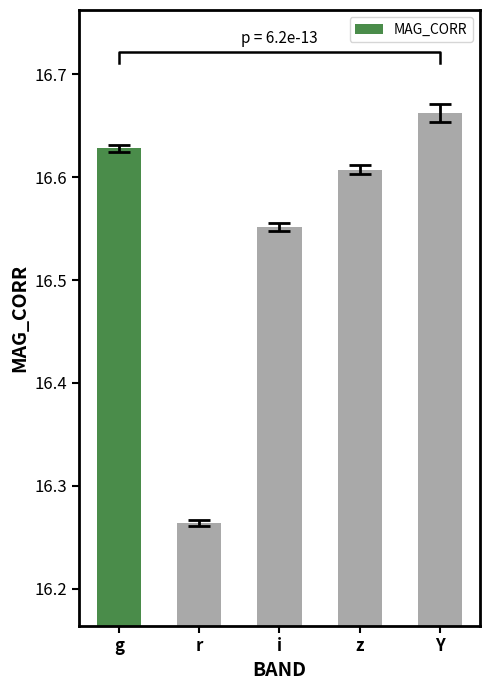

Count the values in the range 16 to 17.

5